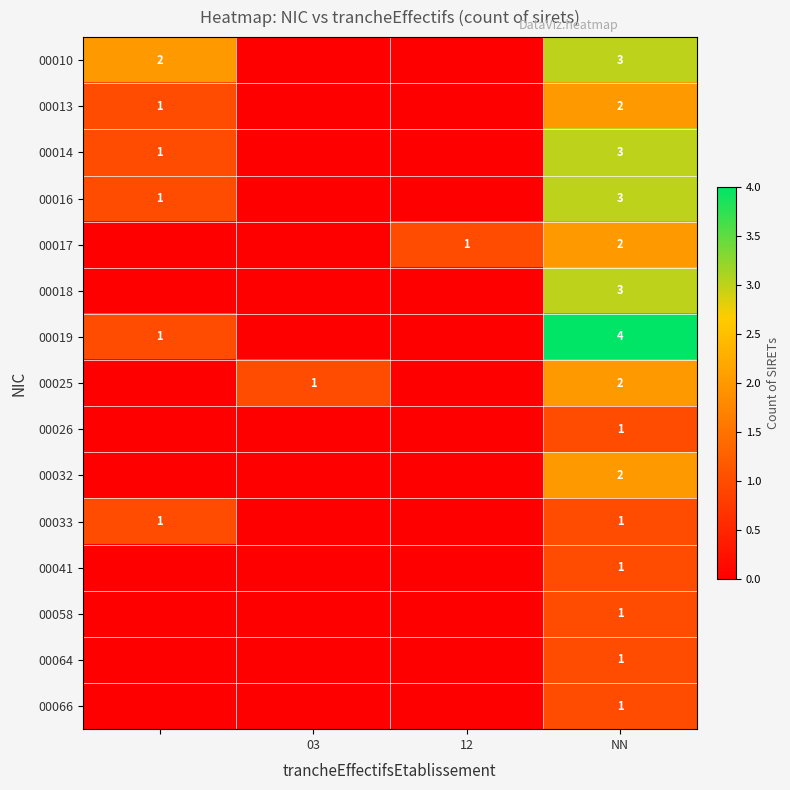

How many positive values does the 00025 series have?

2